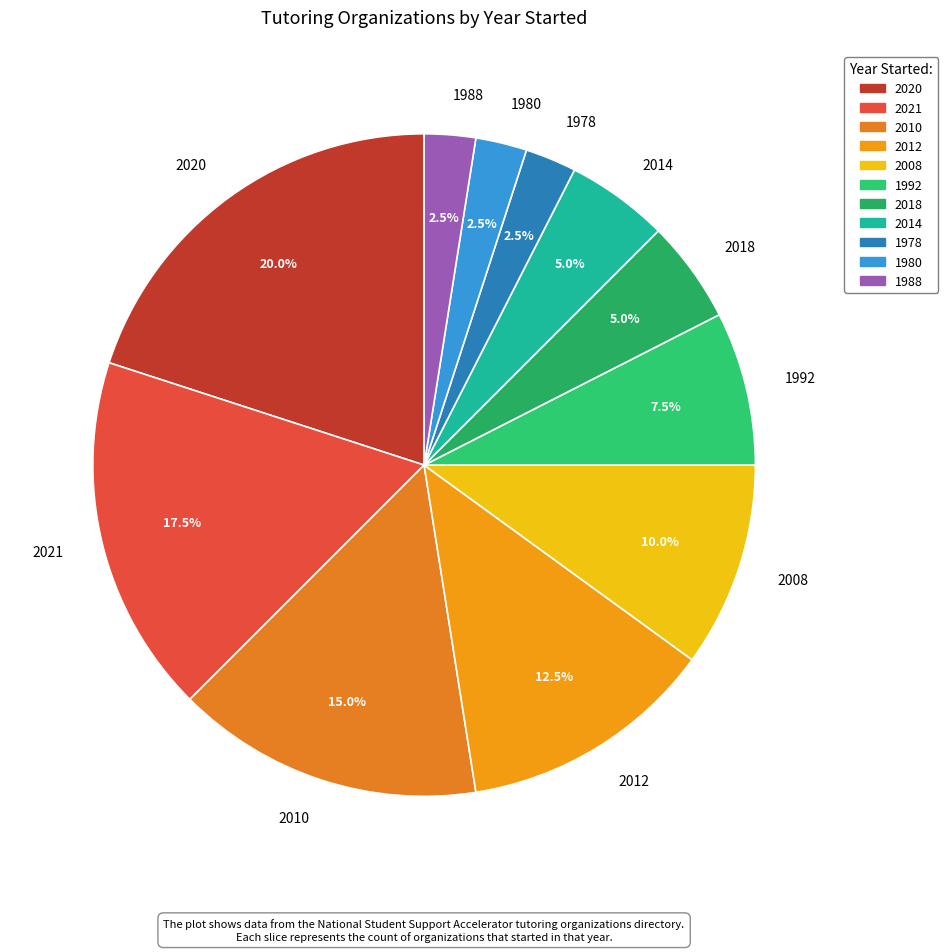

Which has a higher value, 1980 or 2021?

2021